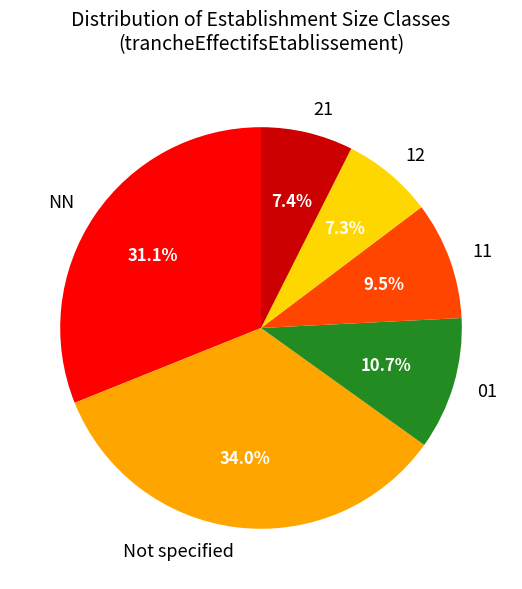

Is the sum of 12 and 01 greater than half?

No